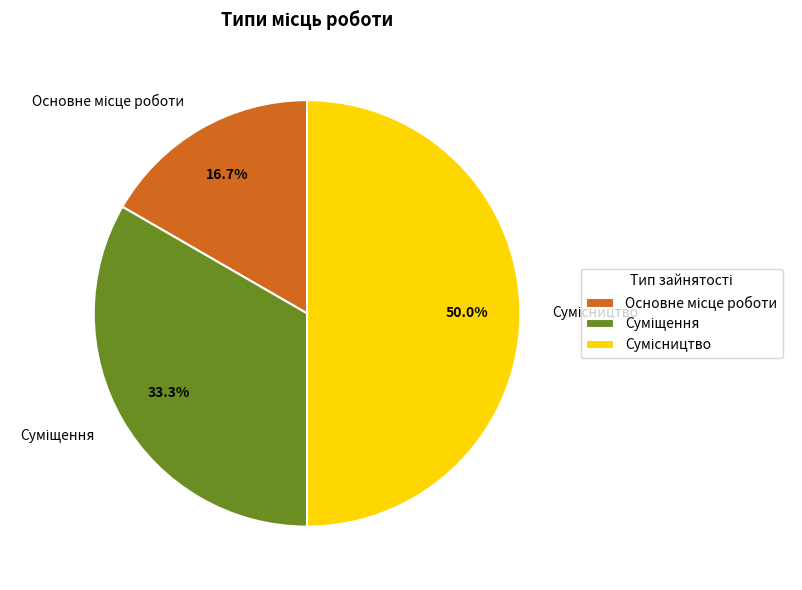

What percentage is the Сумісництво slice, to the nearest percent?

50%